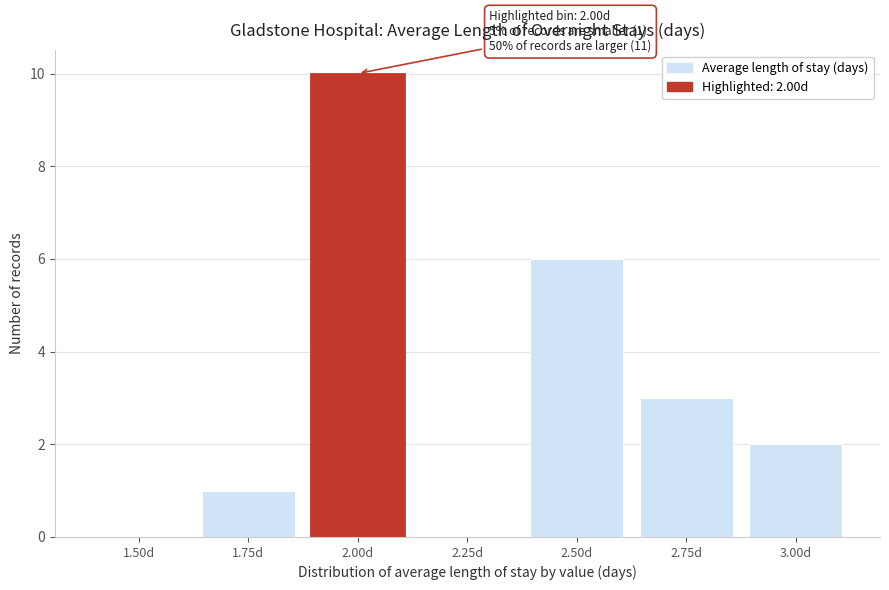

Reading left to right, transcribe all the data shown in this chart.

1.50d=0	1.75d=1	2.00d=10	2.25d=0	2.50d=6	2.75d=3	3.00d=2